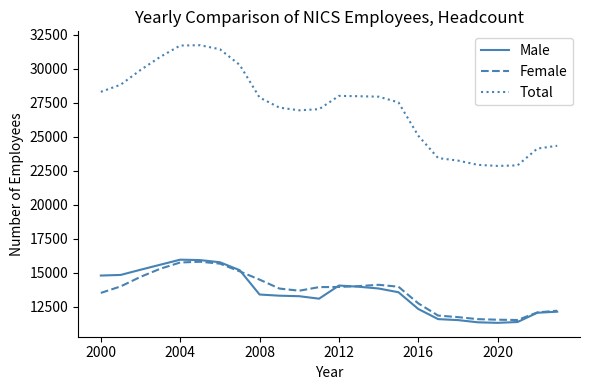

Does the chart have visible grid lines?

No